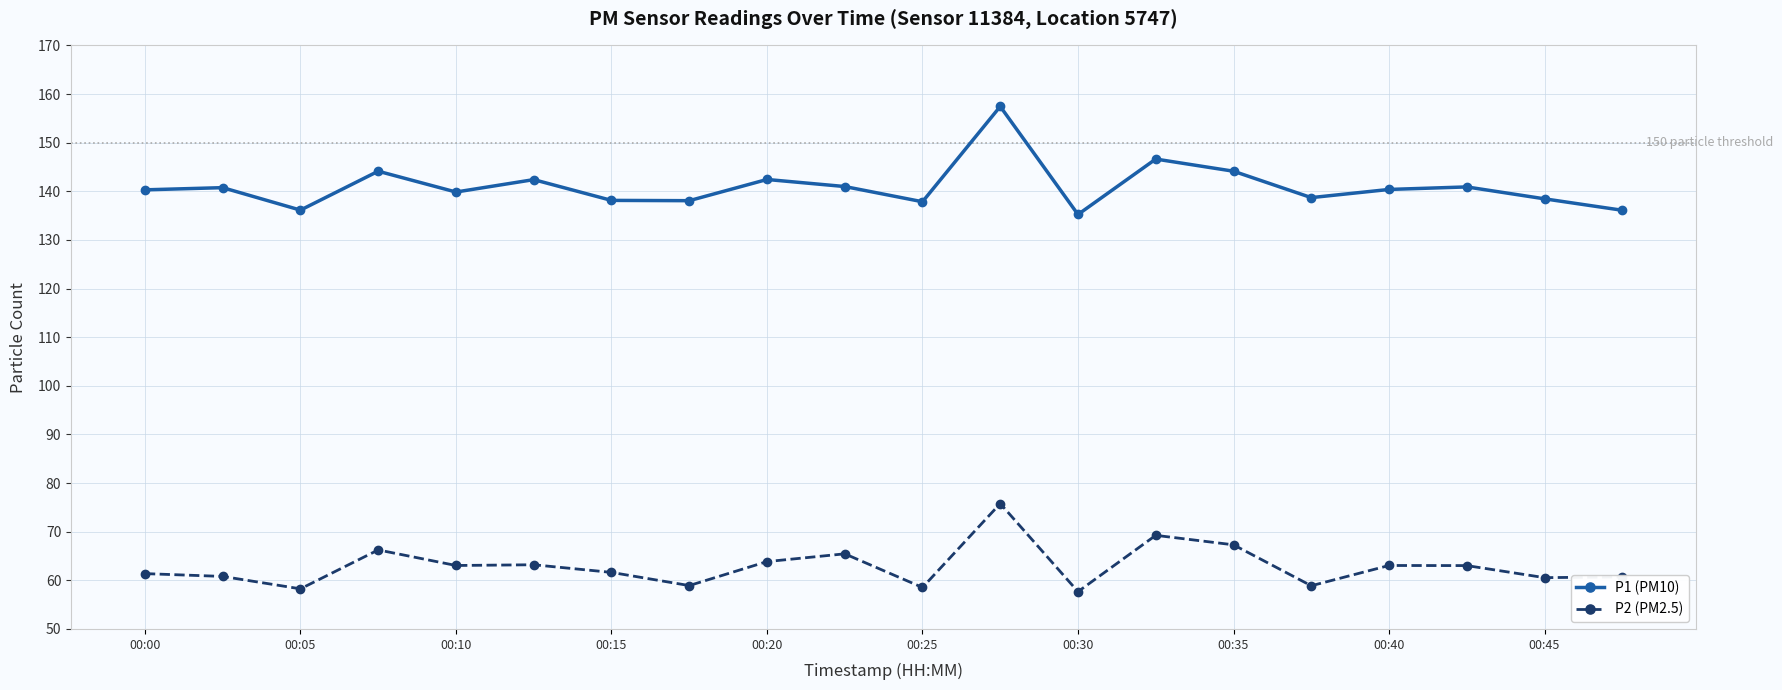

What is the smallest value displayed?

57.7